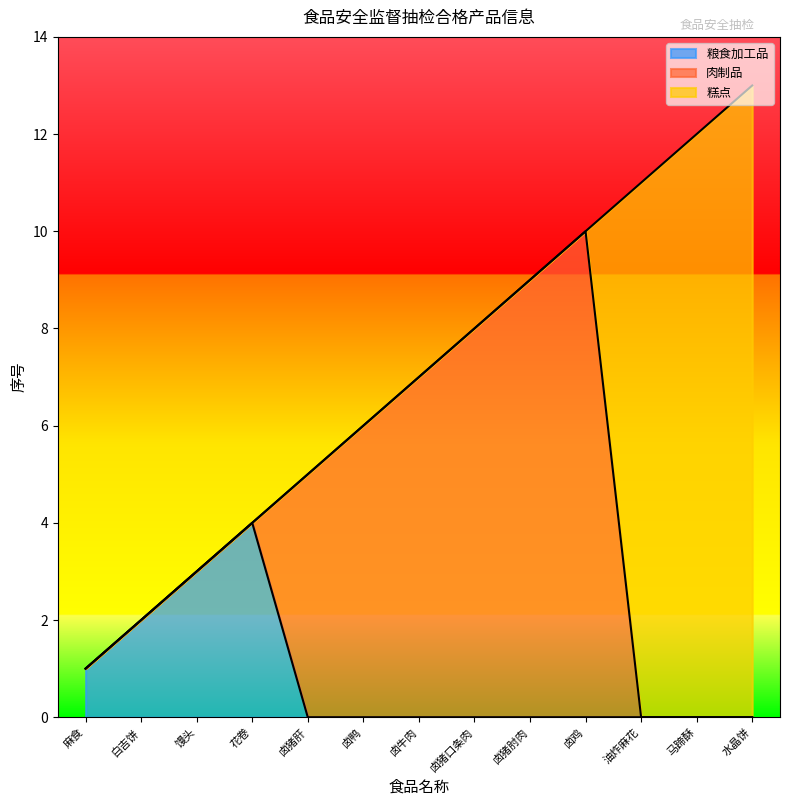

How many times do 肉制品 and 糕点 cross each other?

1